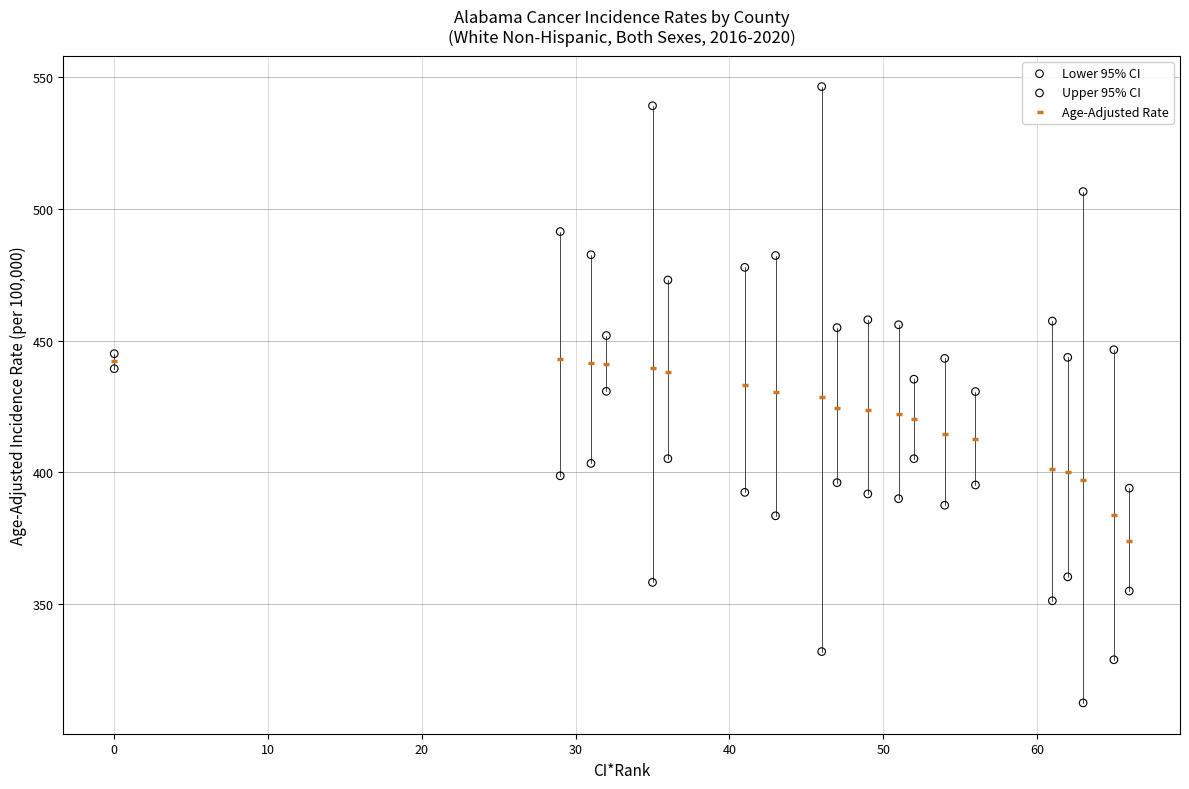

Across all data points, what is the range of Y values (max minus min)?

234.2